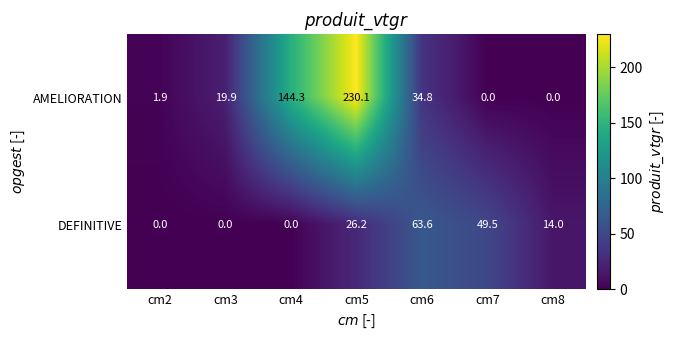

At which label does AMELIORATION reach its peak?

cm5